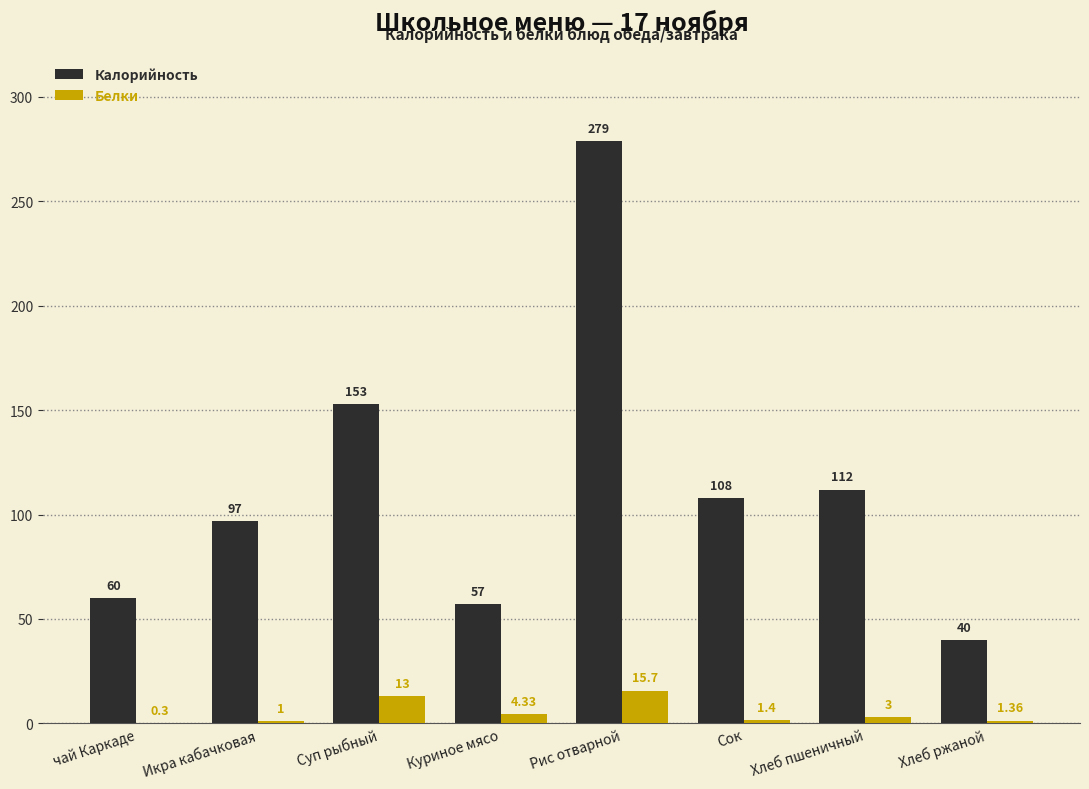

Which series changed the most between Куриное мясо and Сок?

Калорийность